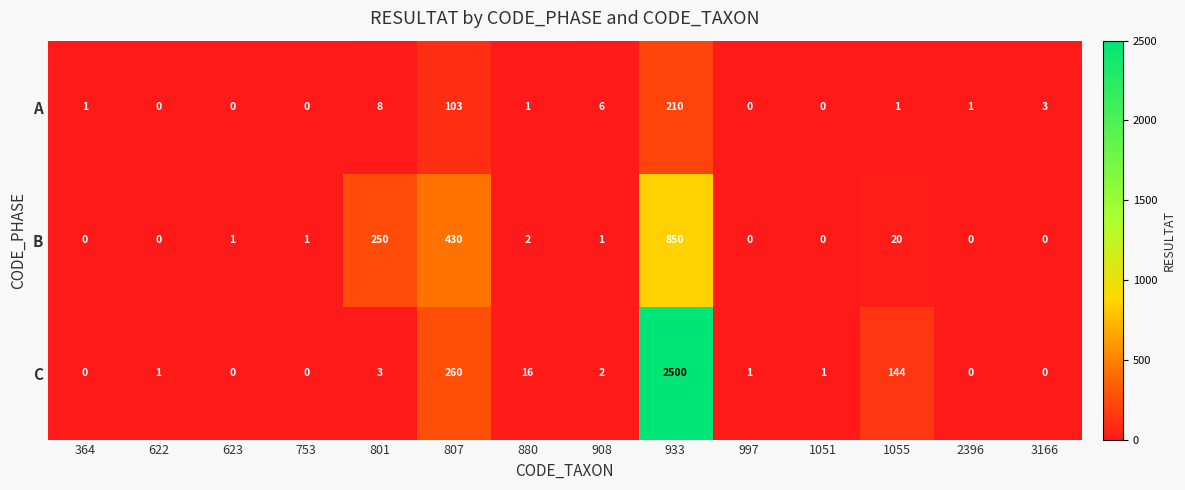

True or false: B has a value of 5 at 1055.

False